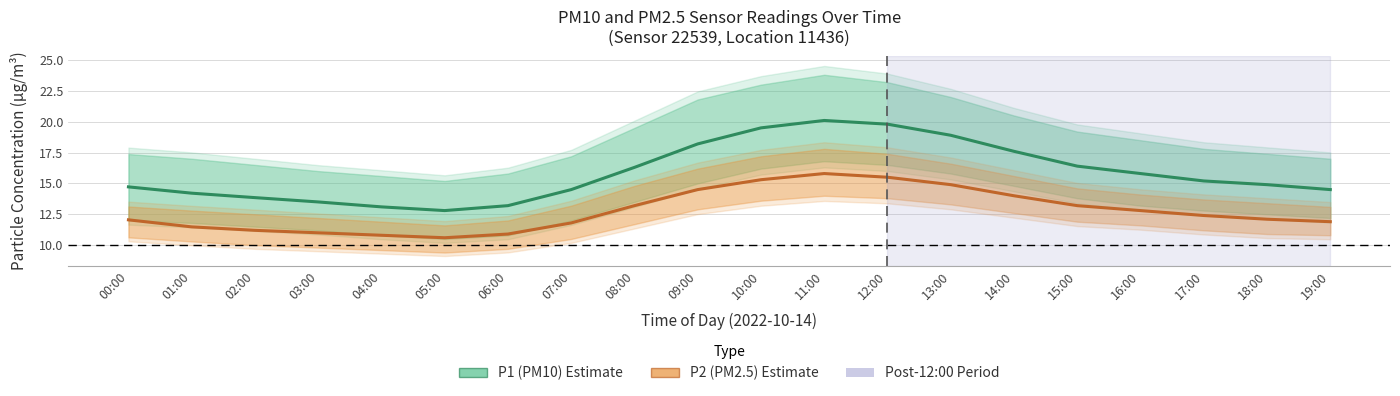

Reading left to right, transcribe all the data shown in this chart.

P1 (PM10): 00:00=14.7	01:00=14.2	02:00=13.8	03:00=13.5	04:00=13.1	05:00=12.8	06:00=13.2	07:00=14.5	08:00=16.3	09:00=18.2	10:00=19.5	11:00=20.1	12:00=19.8	13:00=18.9	14:00=17.6	15:00=16.4	16:00=15.8	17:00=15.2	18:00=14.9	19:00=14.5
P2 (PM2.5): 00:00=12.1	01:00=11.5	02:00=11.2	03:00=11.0	04:00=10.8	05:00=10.6	06:00=10.9	07:00=11.8	08:00=13.2	09:00=14.5	10:00=15.3	11:00=15.8	12:00=15.5	13:00=14.9	14:00=14.0	15:00=13.2	16:00=12.8	17:00=12.4	18:00=12.1	19:00=11.9